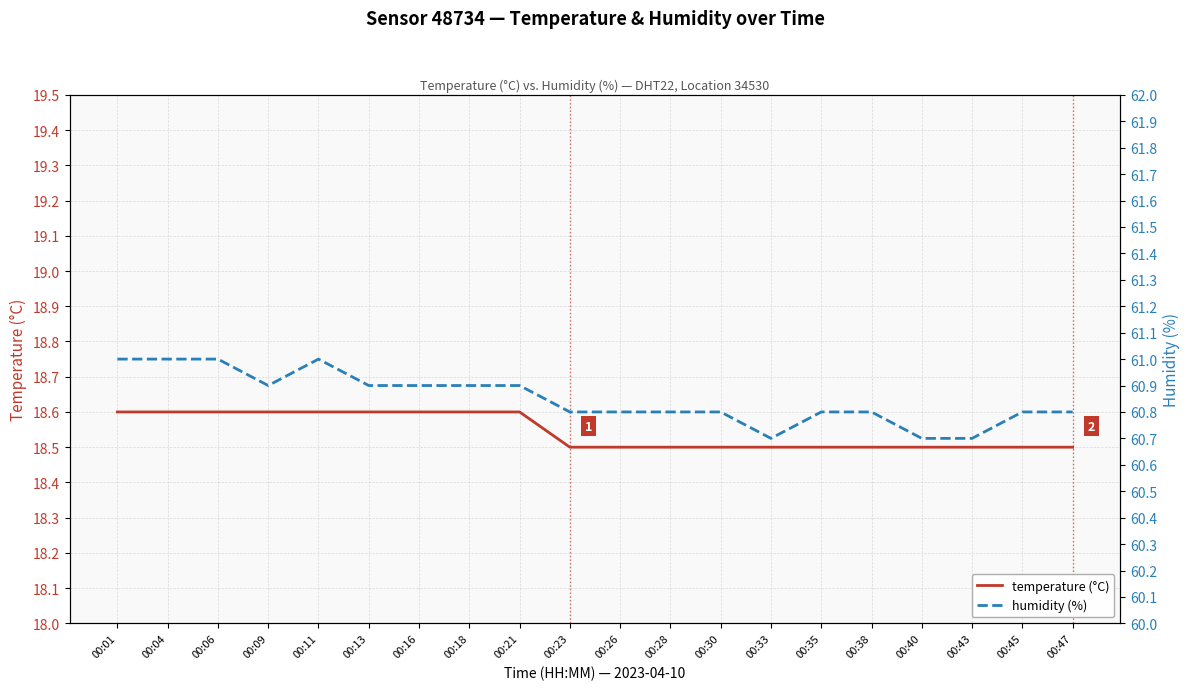

What is the difference between the maximum and minimum values in the humidity (%) series?

0.3